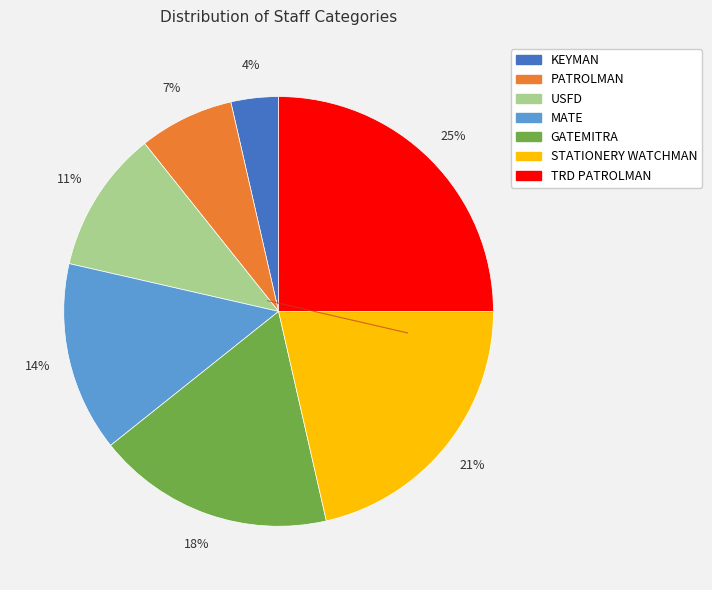

Combined, do STATIONERY WATCHMAN and PATROLMAN account for over 50%?

No